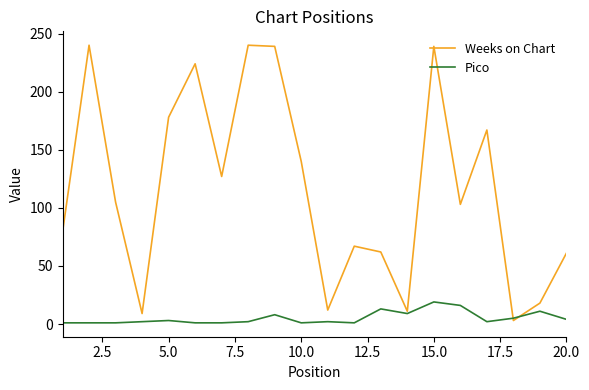

Which series has the widest spread of values?

Weeks on Chart